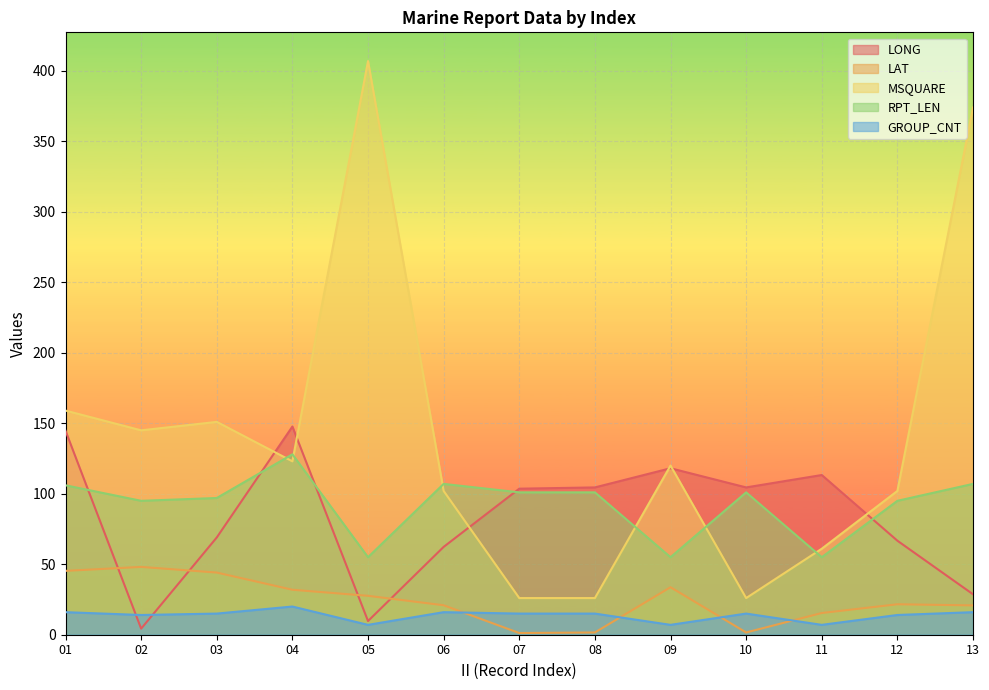

What is the difference between the second highest and second lowest values in the LAT series?

43.7